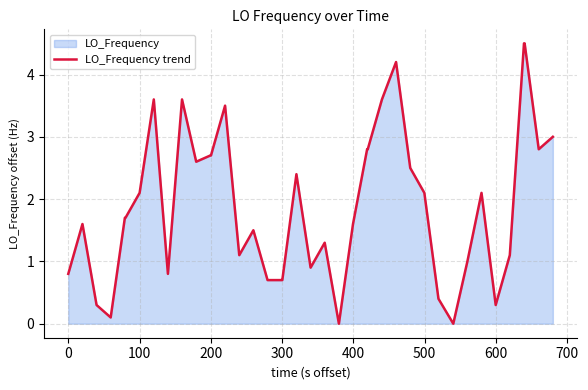

What is the difference between the maximum and minimum values?

4.5